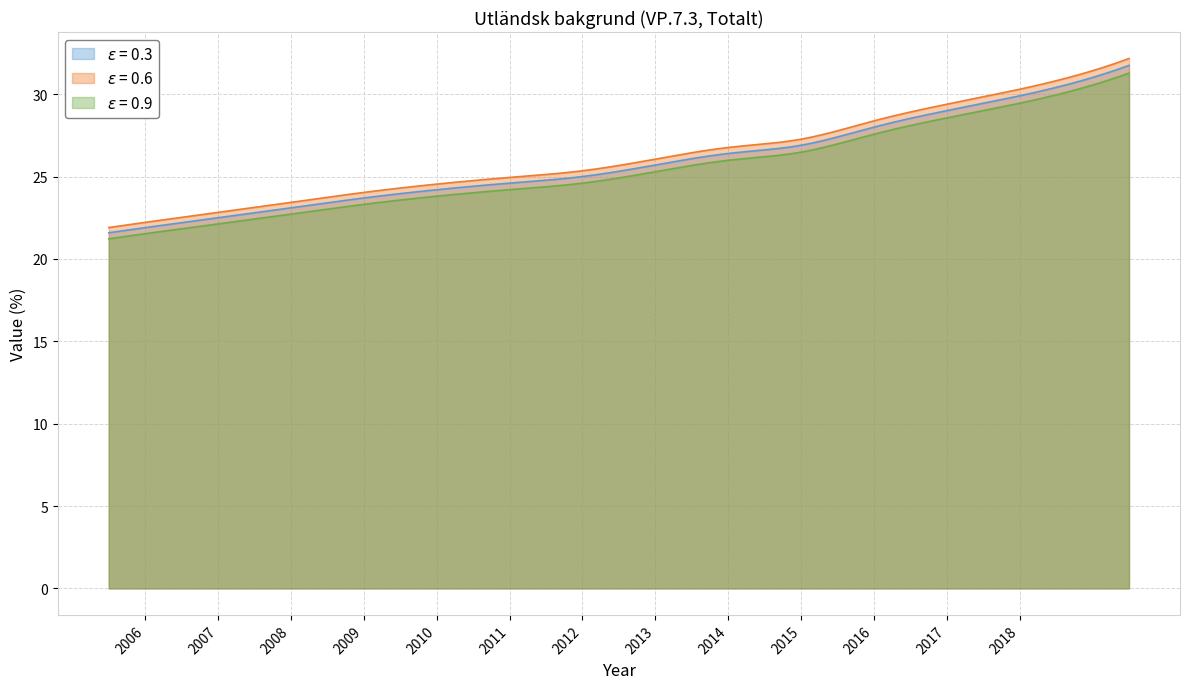

What is the smallest value displayed?

21.2